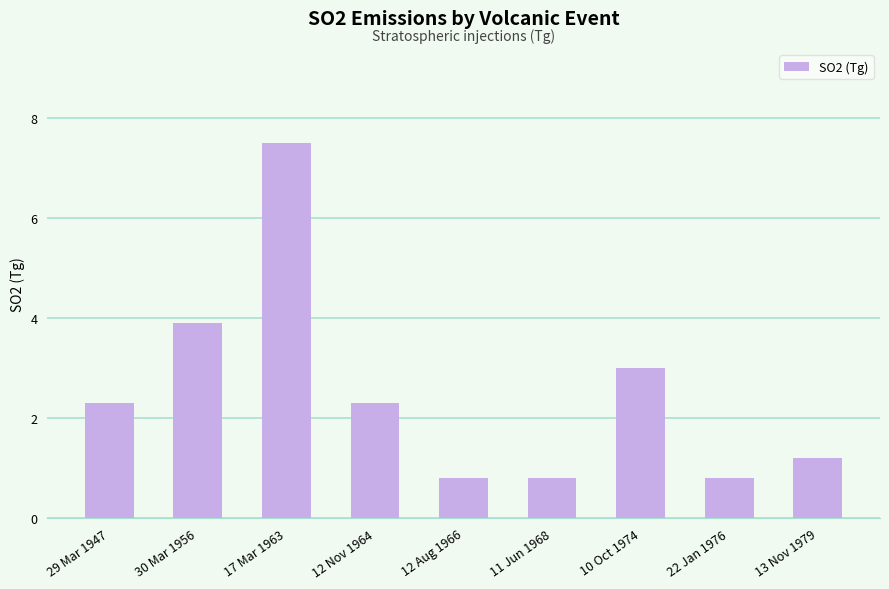

Does the chart contain stacked bars?

No